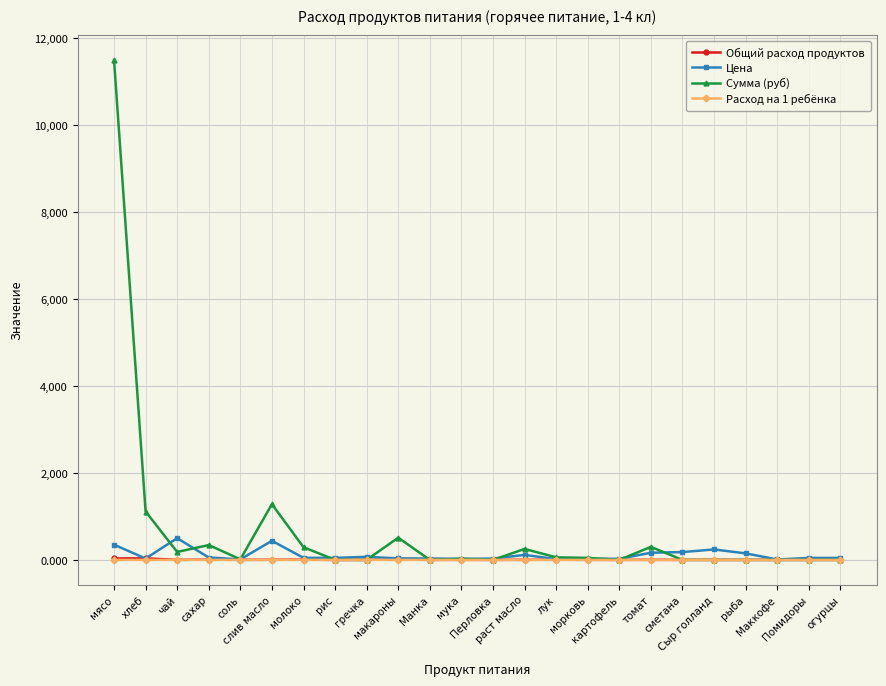

The value of Общий расход продуктов at огурцы is 0.0. True or false?

True